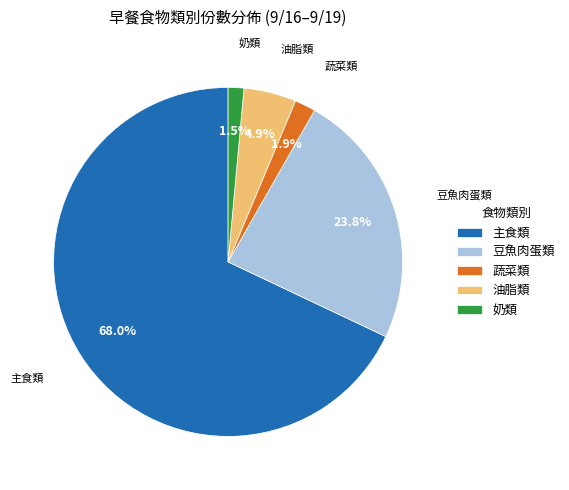

Does 主食類 represent more than half of the total?

Yes